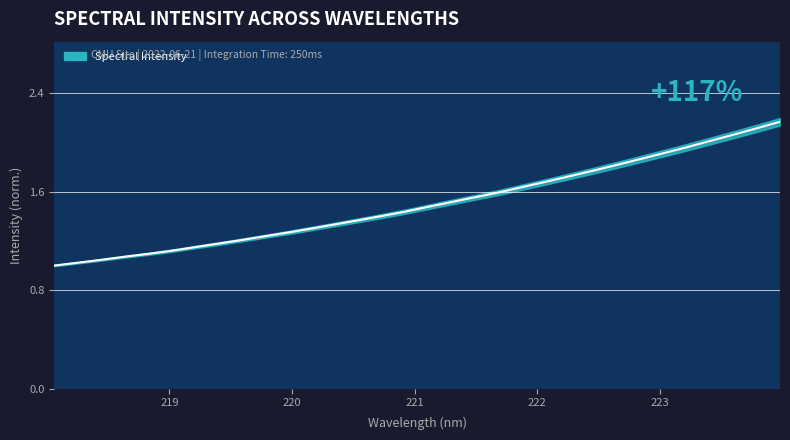

Approximately how many times larger is the value at 220.9264 compared to 223.9802?

0.7